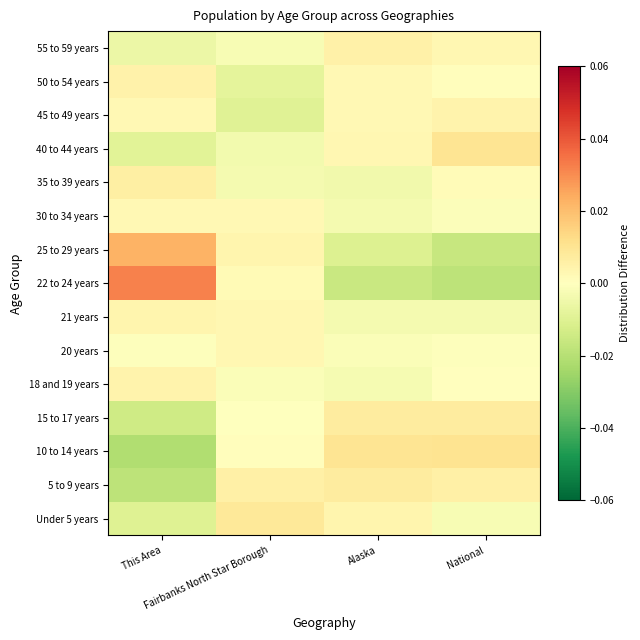

Reading left to right, extract all data points from this chart.

Under 5 years: This Area=-0.0	Fairbanks North Star Borough=0.0	Alaska=0.0	National=-0.0
5 to 9 years: This Area=-0.0	Fairbanks North Star Borough=0.0	Alaska=0.0	National=0.0
10 to 14 years: This Area=-0.0	Fairbanks North Star Borough=0.0	Alaska=0.0	National=0.0
15 to 17 years: This Area=-0.0	Fairbanks North Star Borough=-0.0	Alaska=0.0	National=0.0
18 and 19 years: This Area=0.0	Fairbanks North Star Borough=-0.0	Alaska=-0.0	National=0.0
20 years: This Area=-0.0	Fairbanks North Star Borough=0.0	Alaska=-0.0	National=-0.0
21 years: This Area=0.0	Fairbanks North Star Borough=0.0	Alaska=-0.0	National=-0.0
22 to 24 years: This Area=0.0	Fairbanks North Star Borough=0.0	Alaska=-0.0	National=-0.0
25 to 29 years: This Area=0.0	Fairbanks North Star Borough=0.0	Alaska=-0.0	National=-0.0
30 to 34 years: This Area=0.0	Fairbanks North Star Borough=0.0	Alaska=-0.0	National=-0.0
35 to 39 years: This Area=0.0	Fairbanks North Star Borough=-0.0	Alaska=-0.0	National=0.0
40 to 44 years: This Area=-0.0	Fairbanks North Star Borough=-0.0	Alaska=0.0	National=0.0
45 to 49 years: This Area=0.0	Fairbanks North Star Borough=-0.0	Alaska=0.0	National=0.0
50 to 54 years: This Area=0.0	Fairbanks North Star Borough=-0.0	Alaska=0.0	National=0.0
55 to 59 years: This Area=-0.0	Fairbanks North Star Borough=-0.0	Alaska=0.0	National=0.0